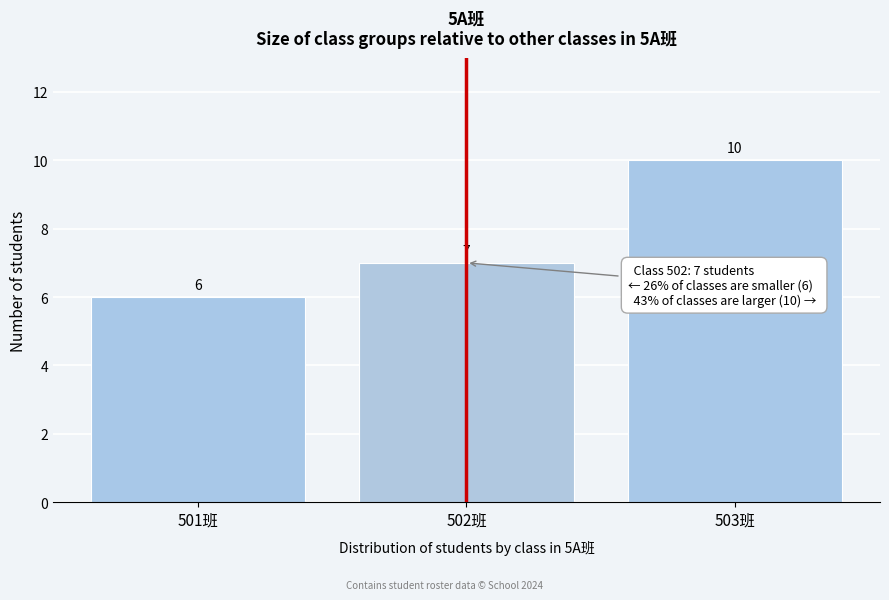

Reading left to right, what are all the values shown in this chart?

6	7	10